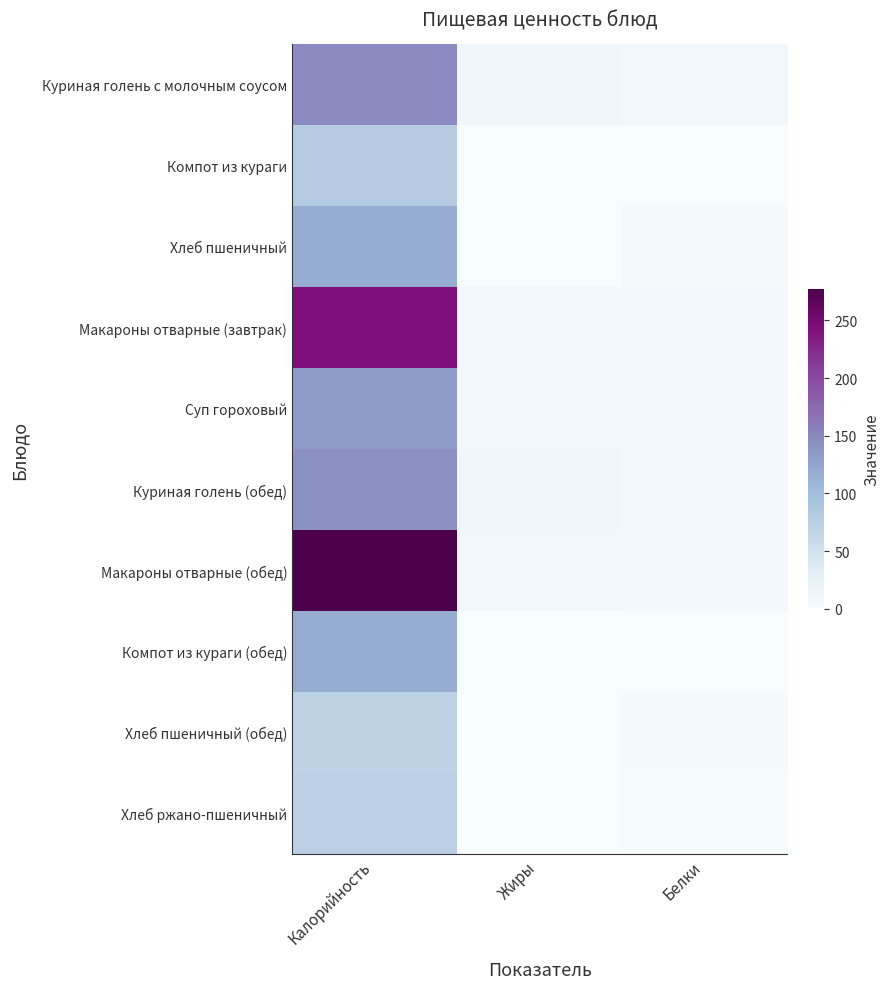

What is the difference between the highest and lowest values at Белки?

6.8